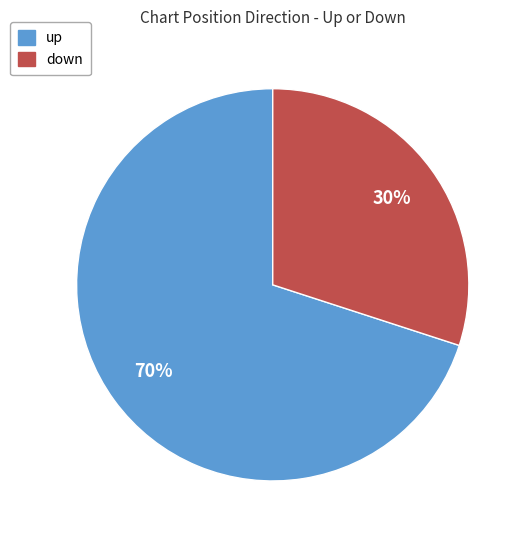

Is it true that up is 70% of the pie?

True